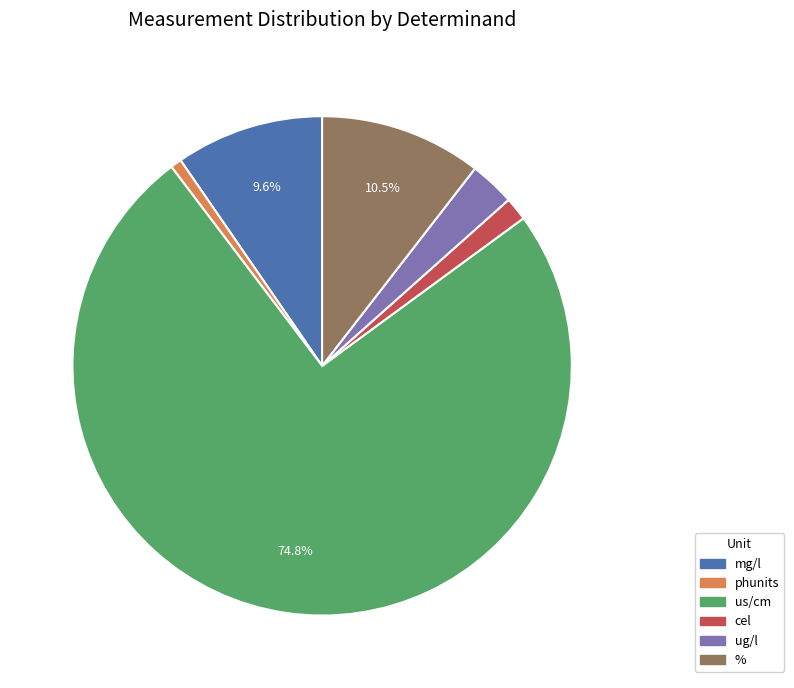

Is there any slice that represents more than half of the pie?

Yes